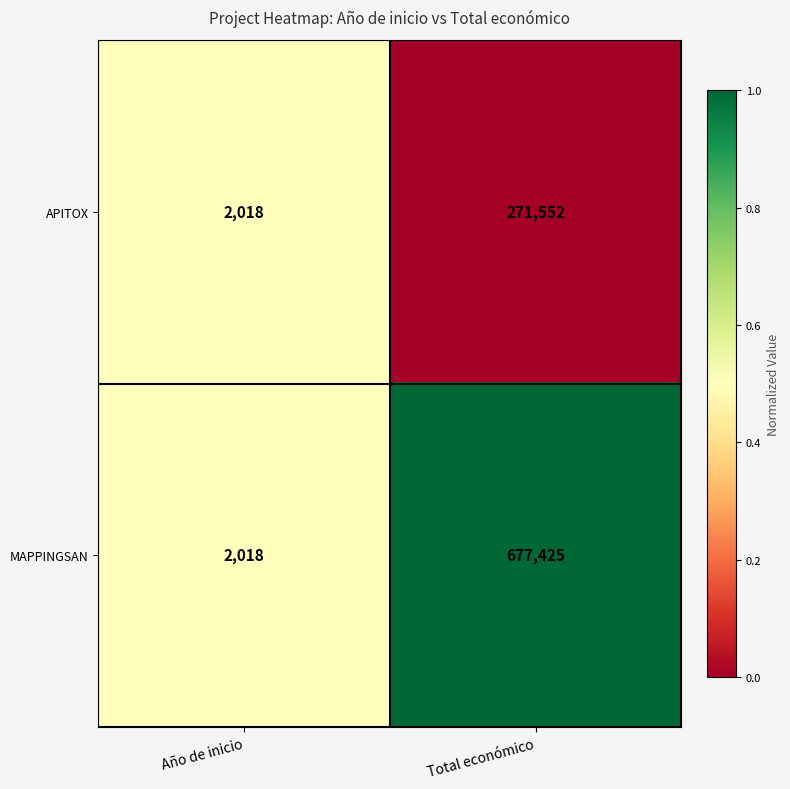

What is the total value across all series at Total económico?

948977